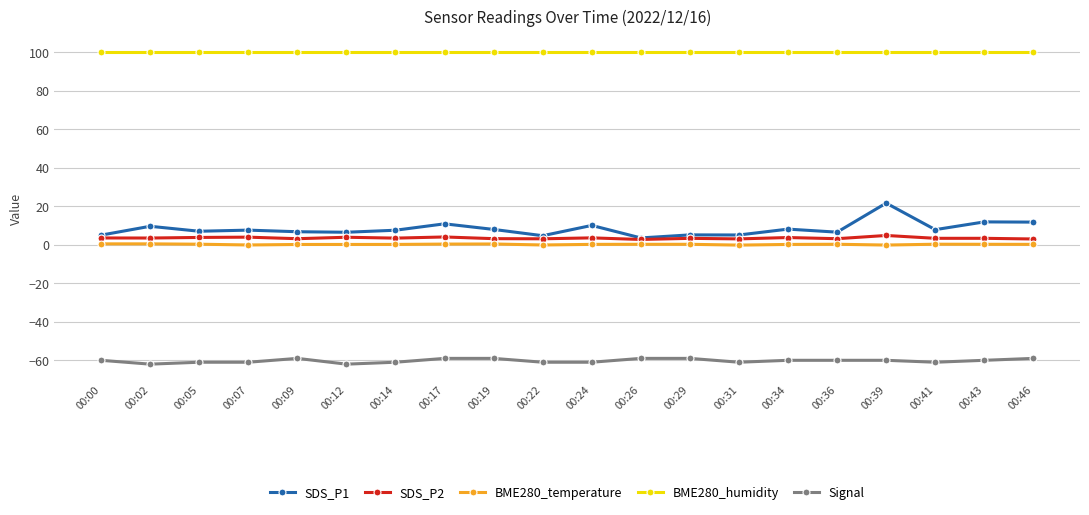

True or false: SDS_P1 and BME280_humidity intersect in this chart.

False